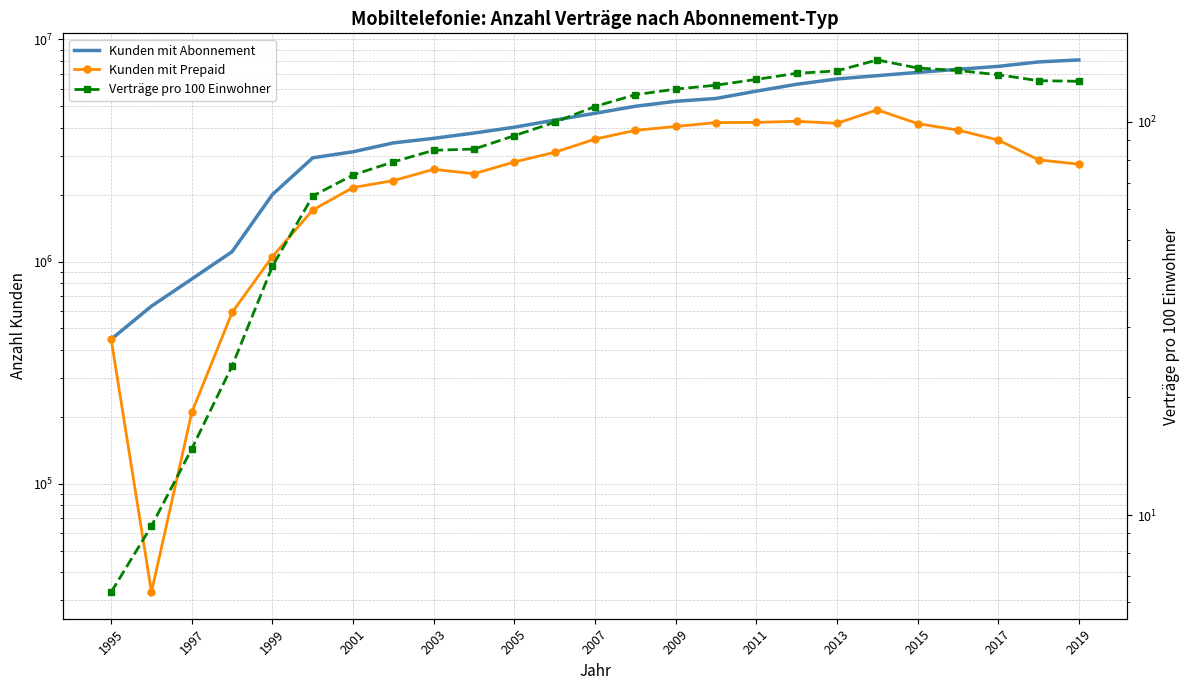

True or false: Verträge pro 100 Einwohner has a value of 126.7 at 2019.

True